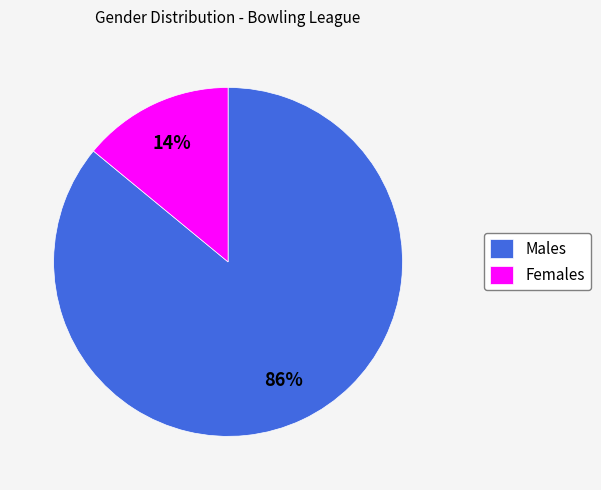

Rank the categories by value from highest to lowest.

Males, Females